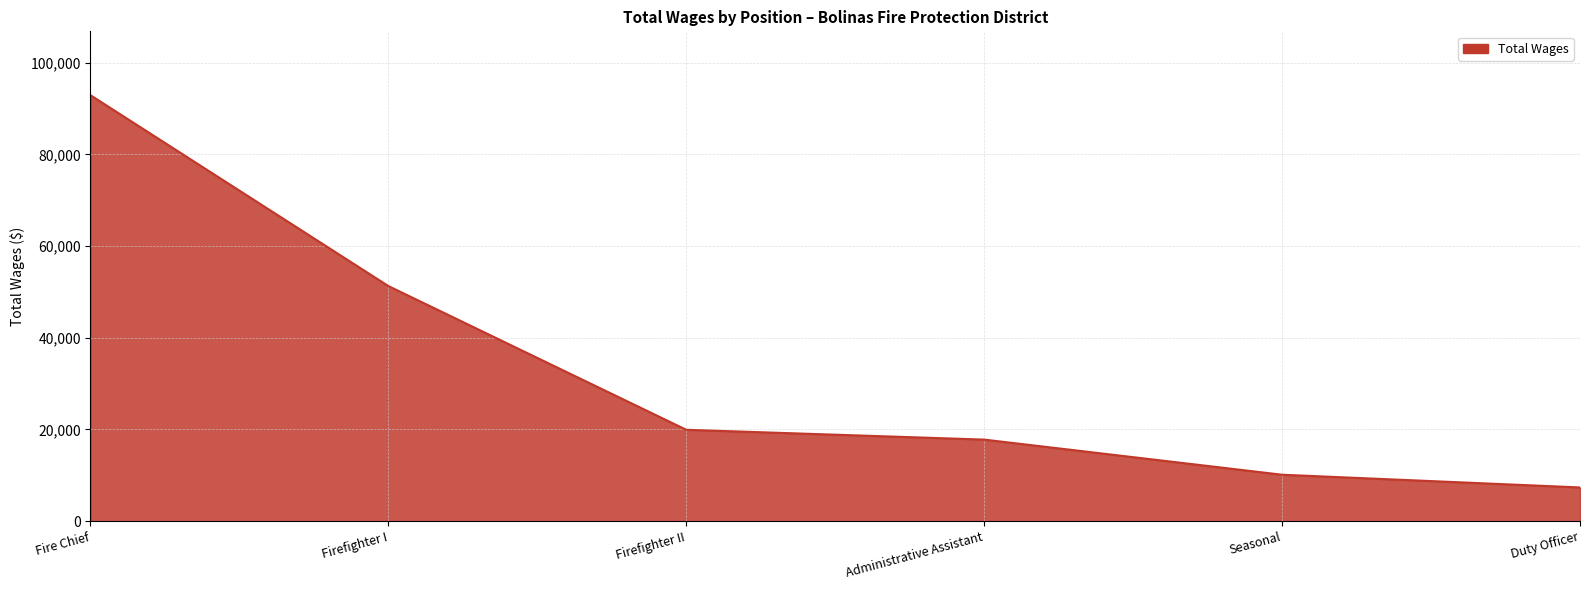

Reading left to right, what are all the values shown in this chart?

Fire Chief=92900	Firefighter I=51276	Firefighter II=19930	Administrative Assistant=17789	Seasonal=10129	Duty Officer=7354